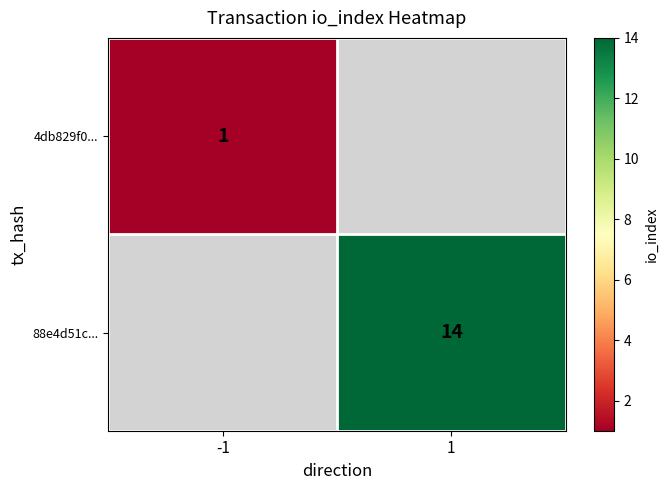

The 4db829f0... series shows 1 at -1. True or false?

True